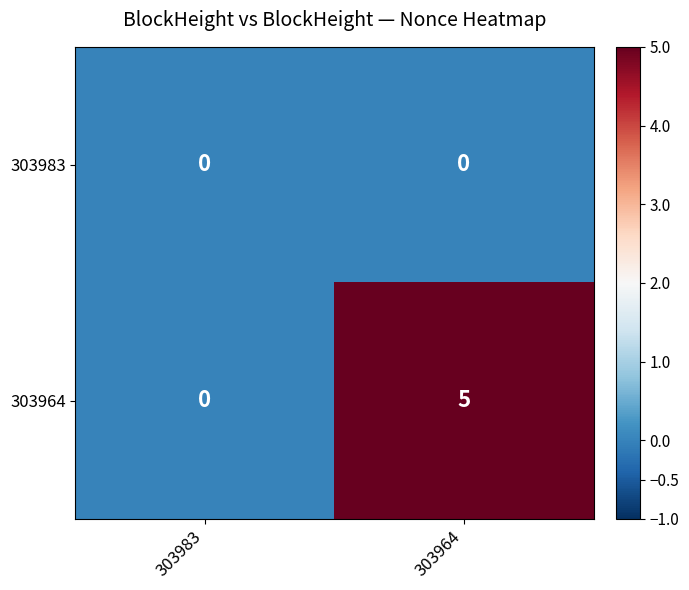

Reading left to right, what are all the values shown in this chart?

303983: 303983=0	303964=0
303964: 303983=0	303964=5